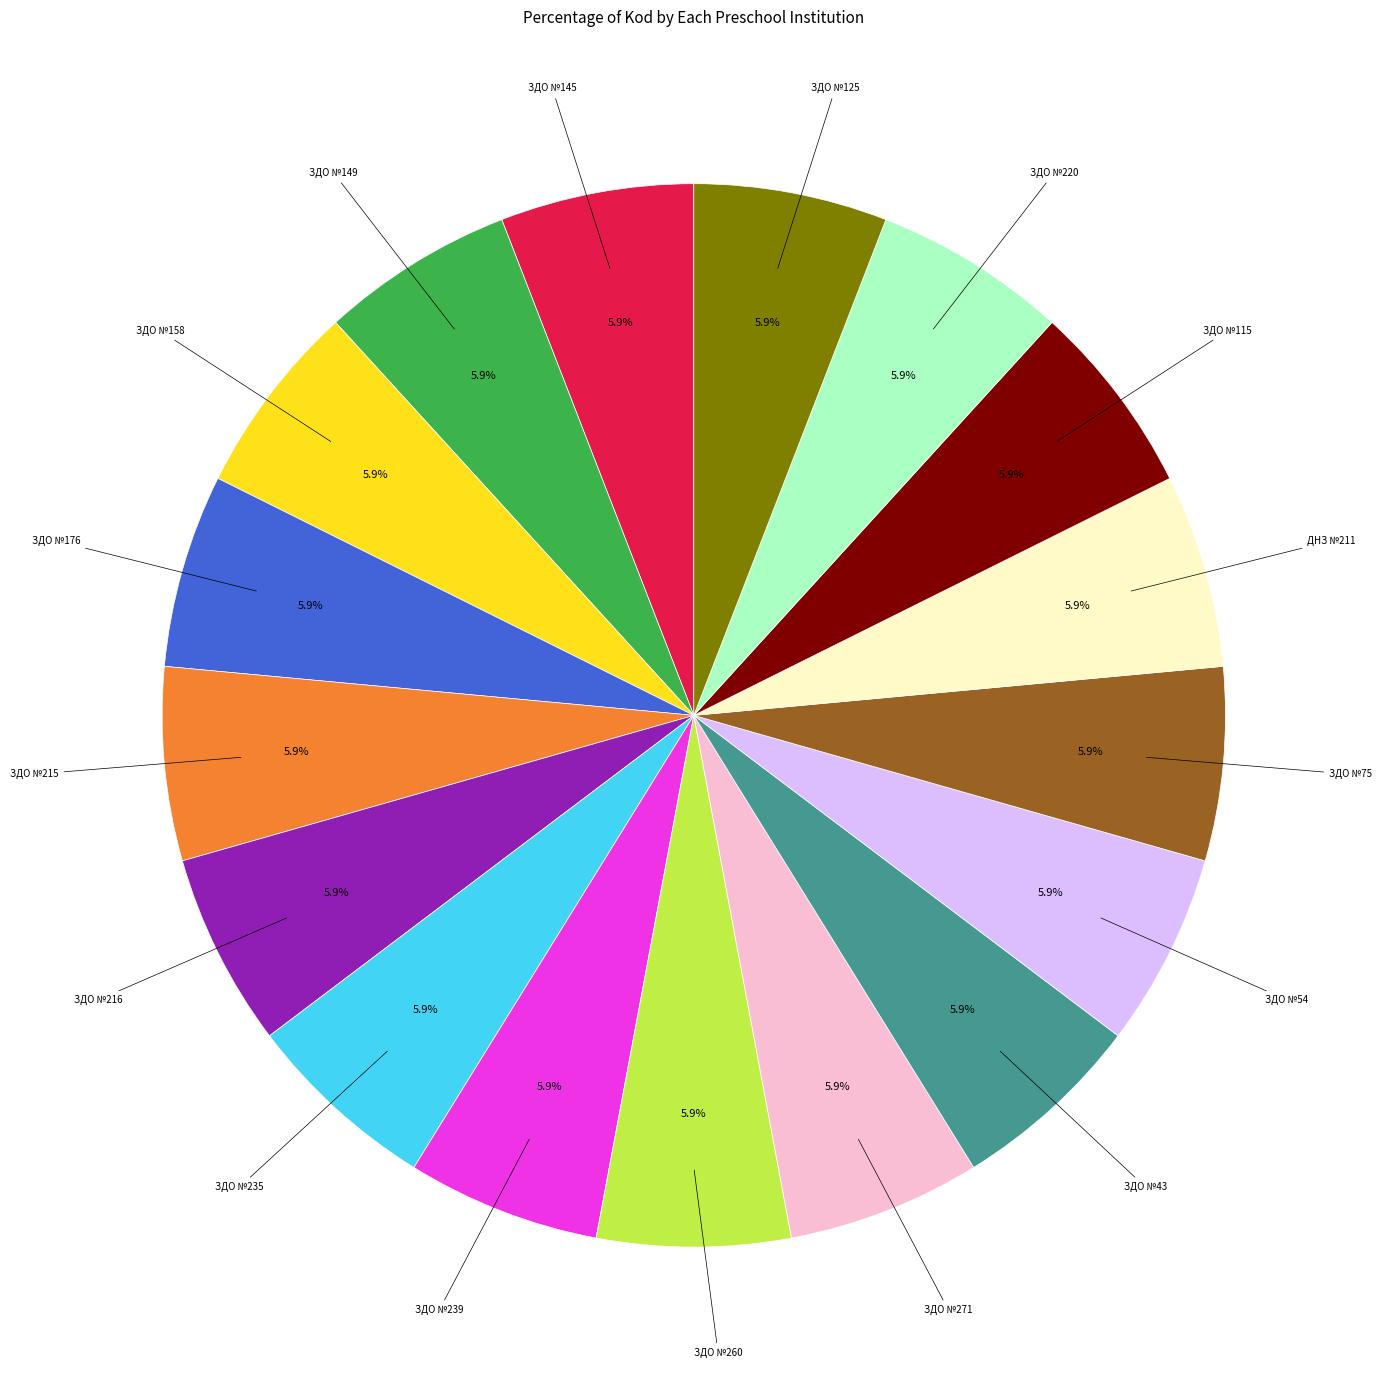

Is there any slice that represents more than half of the pie?

No